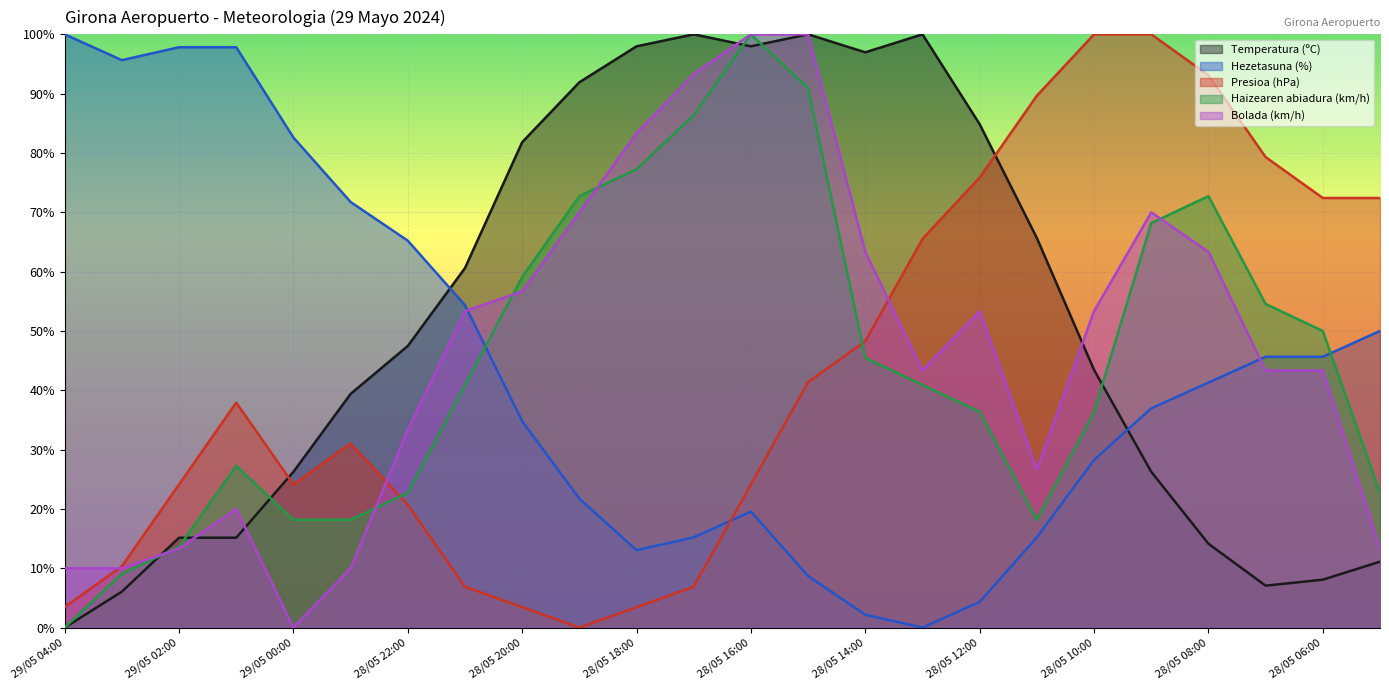

Which series has the largest range (max minus min)?

Temperatura (ºC)